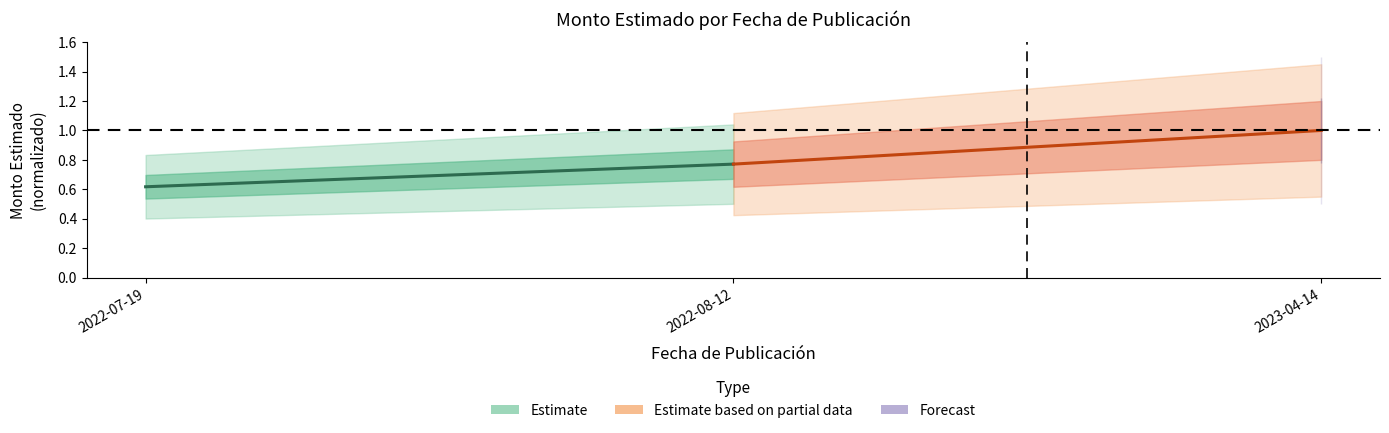

What is the maximum value shown in the chart?

1.0